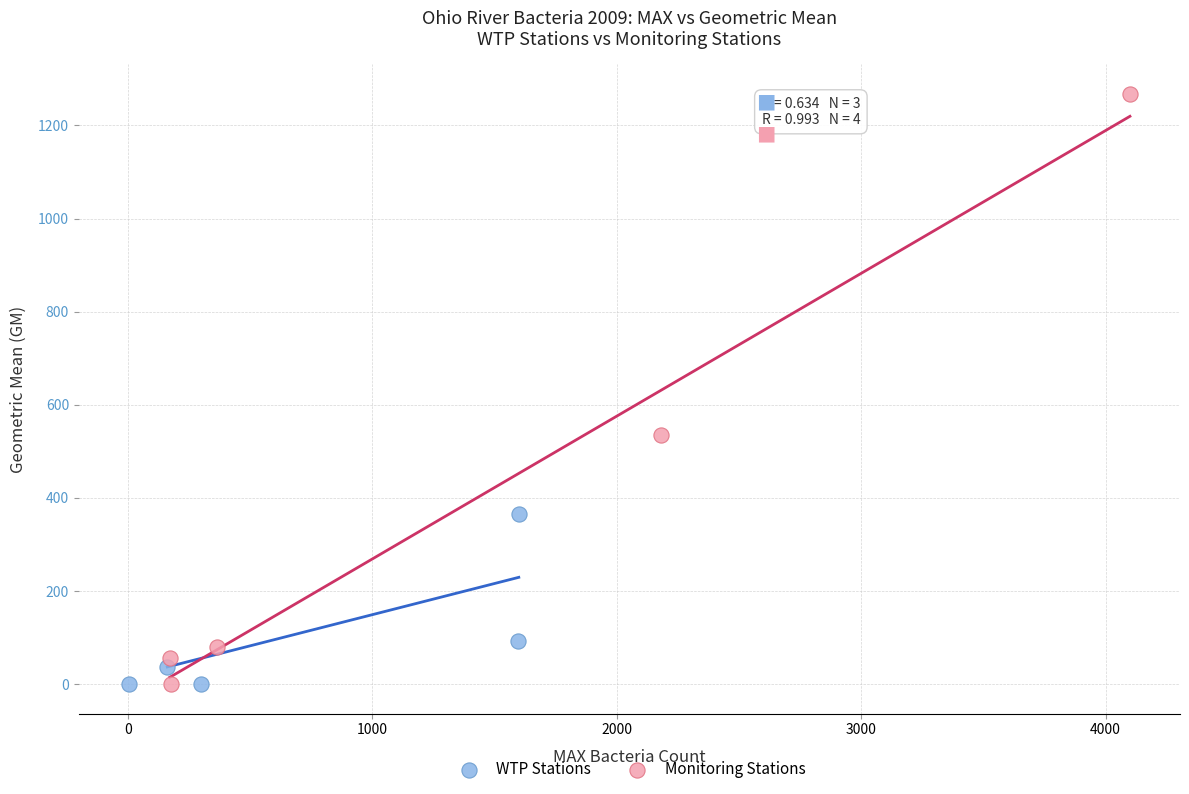

Which series contains the highest Y value?

Monitoring Stations